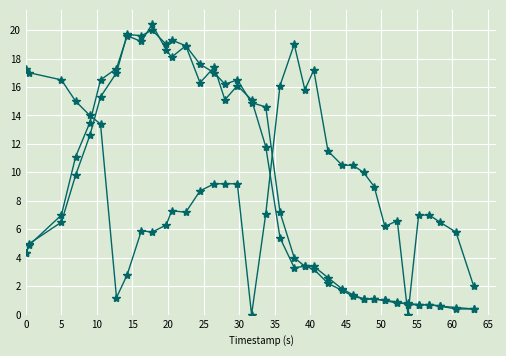

How many lines are shown in the chart?

3